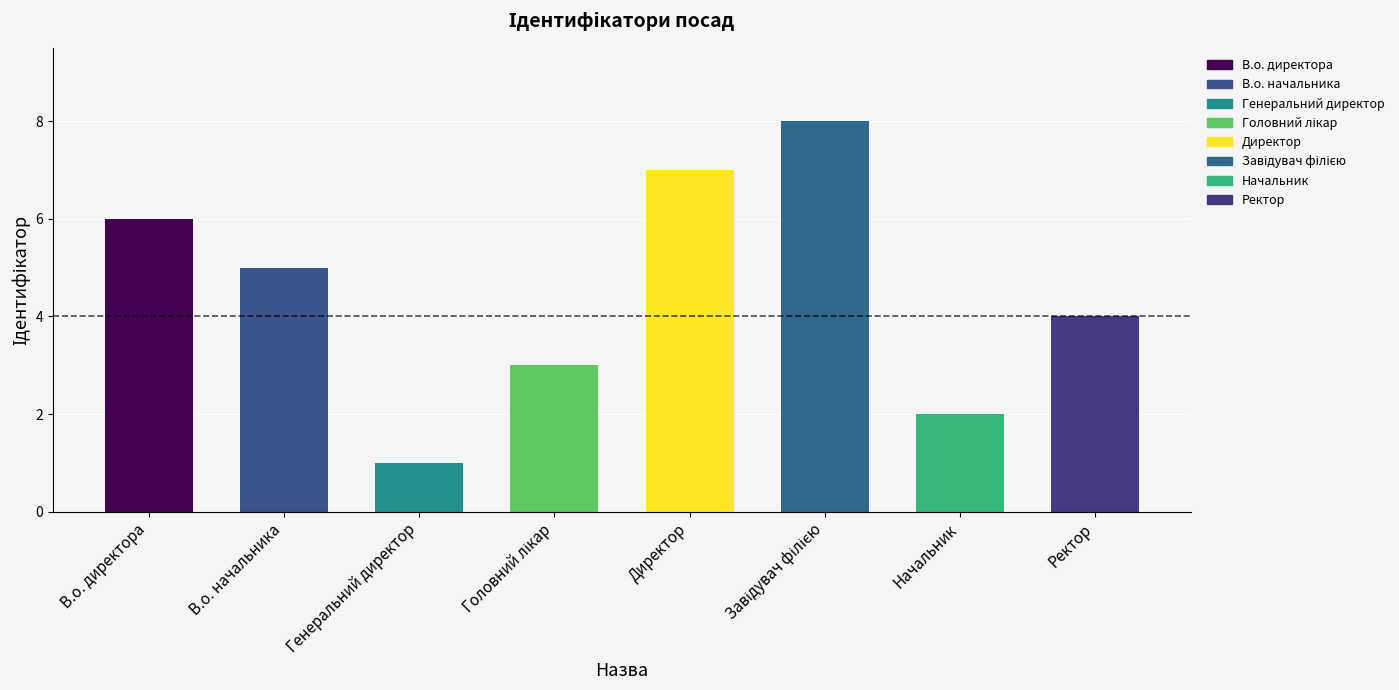

What is the label of the 7th bar from the left?

Начальник